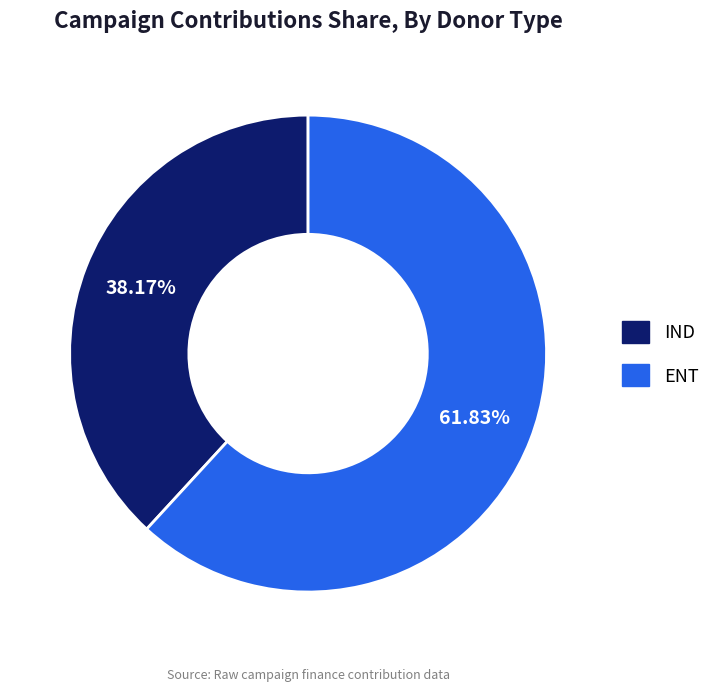

What percentage do ENT and IND together represent?

100.0%